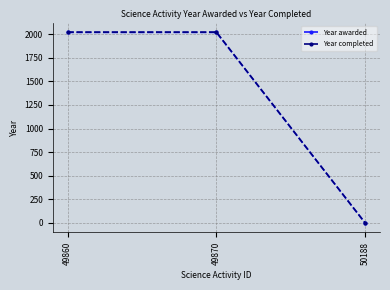

Read the Year awarded value at 49860, to the nearest 50.

2000